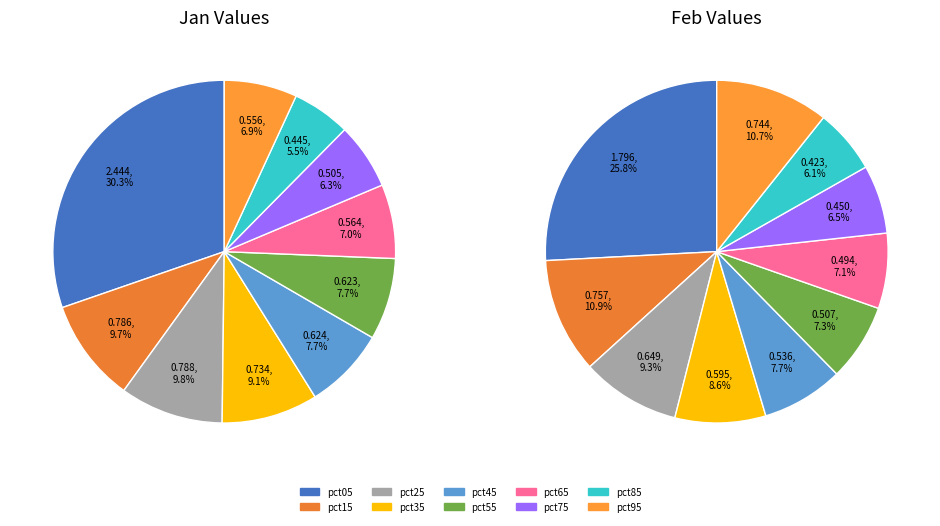

To the nearest percent, what percentage of the pie is 4?

8%